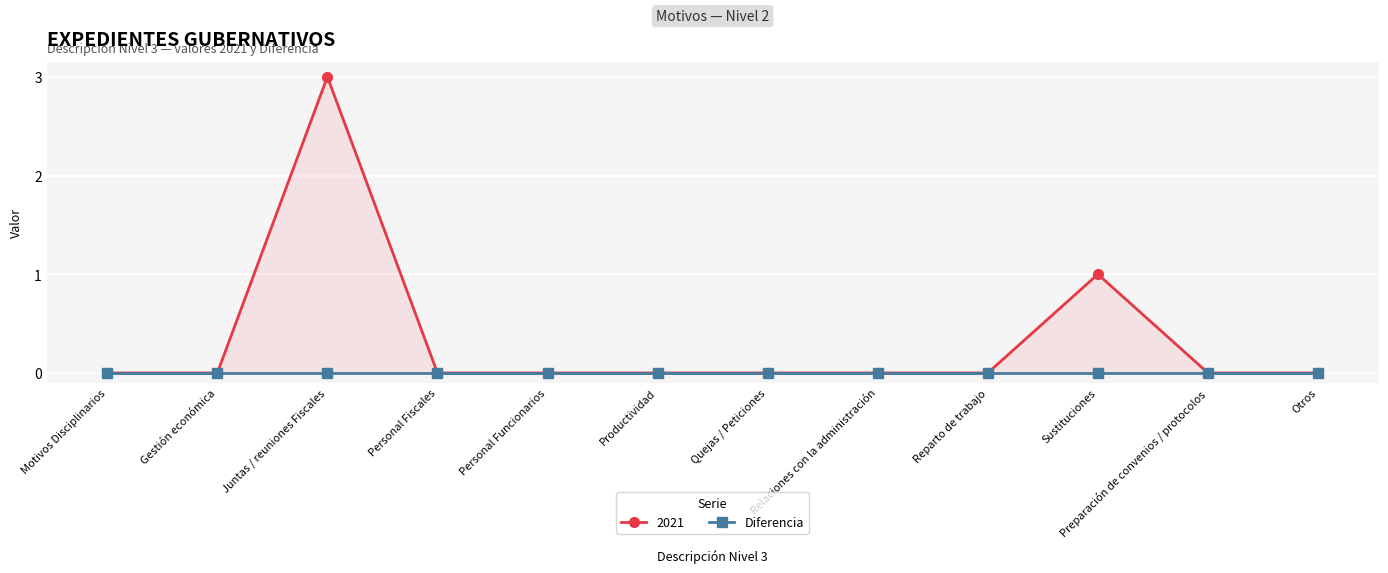

At which category does the data reach its first local peak?

Juntas / reuniones Fiscales